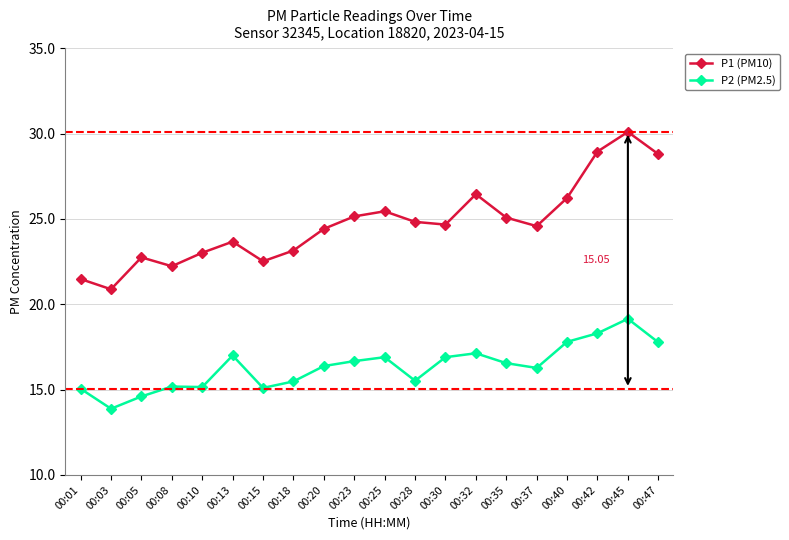

What is the difference between the P1 (PM10) values at 00:05 and 00:20?

1.7